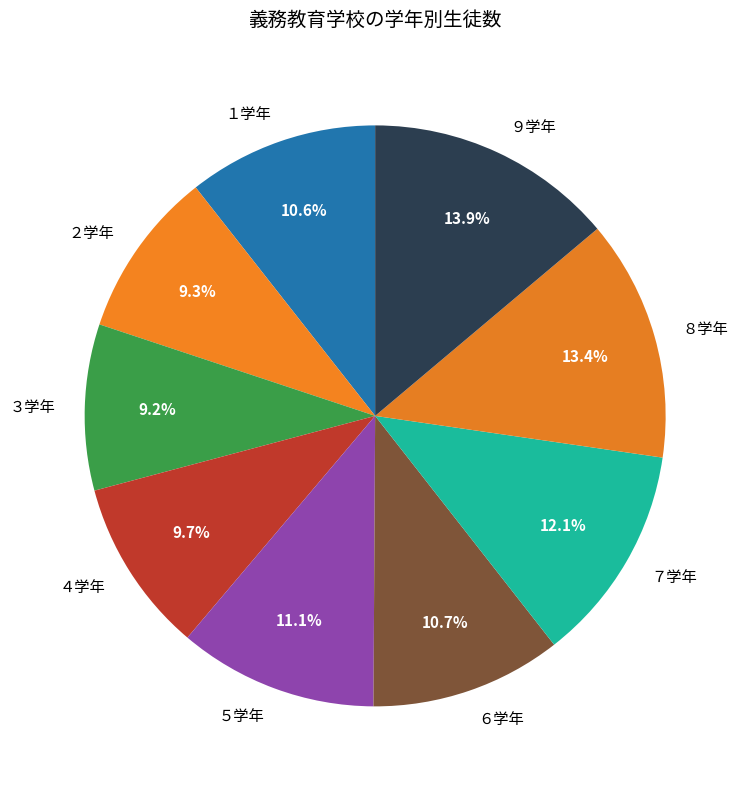

How many slices are in this pie chart?

9